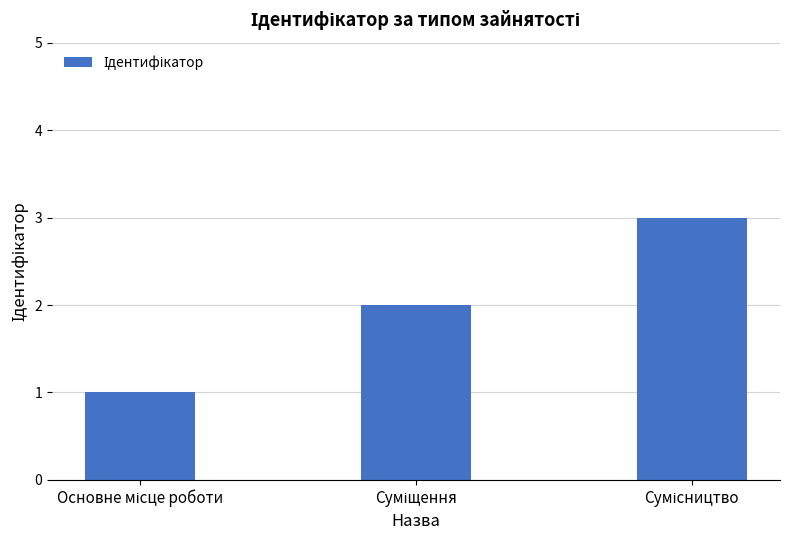

What is the sum of all values?

6